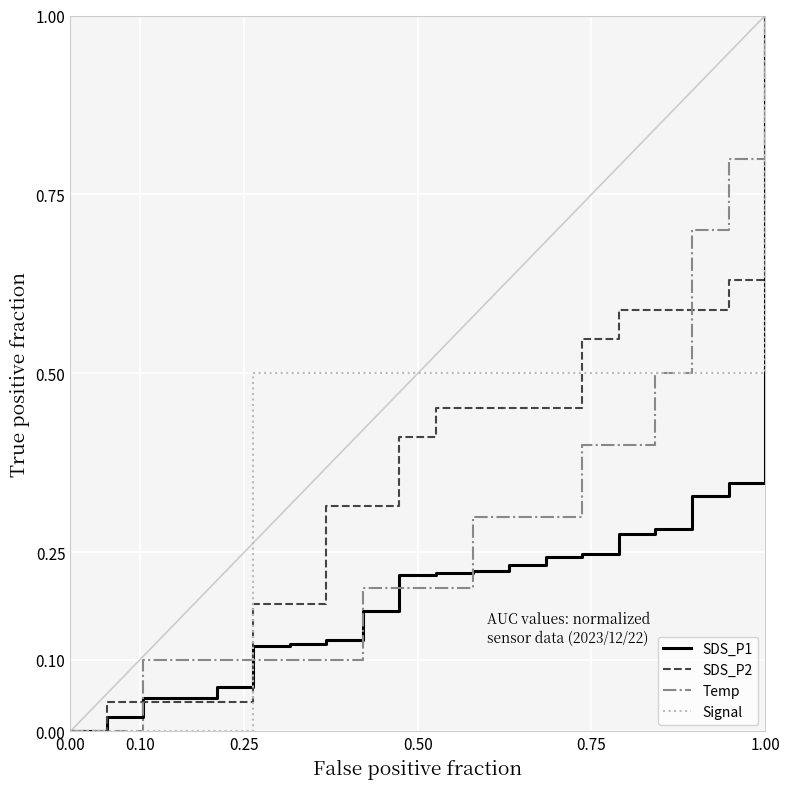

True or false: Signal has more than 1 interior local peaks.

False